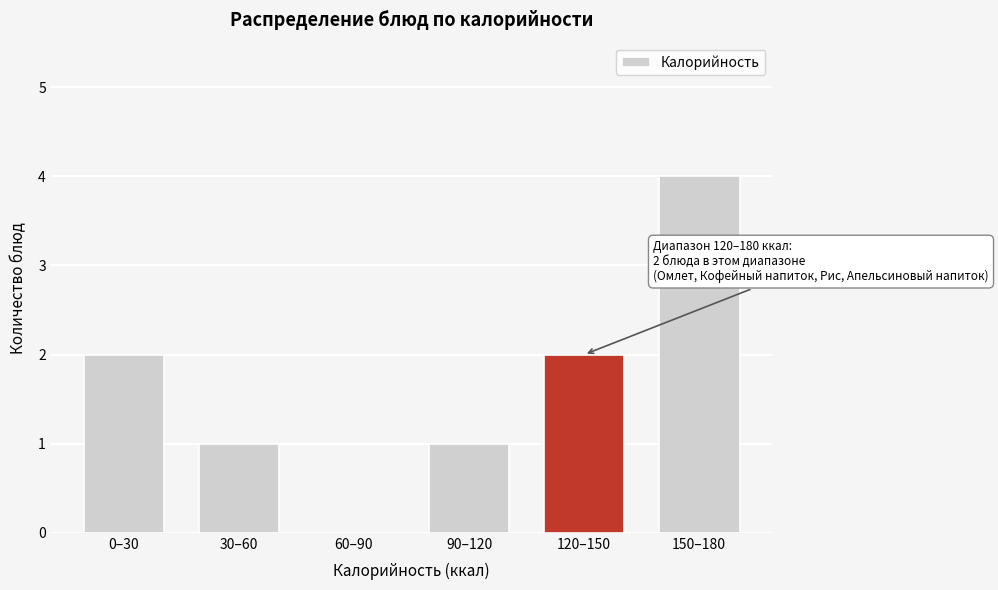

Reading right to left, transcribe all the data shown in this chart.

150–180=4	120–150=2	90–120=1	60–90=0	30–60=1	0–30=2